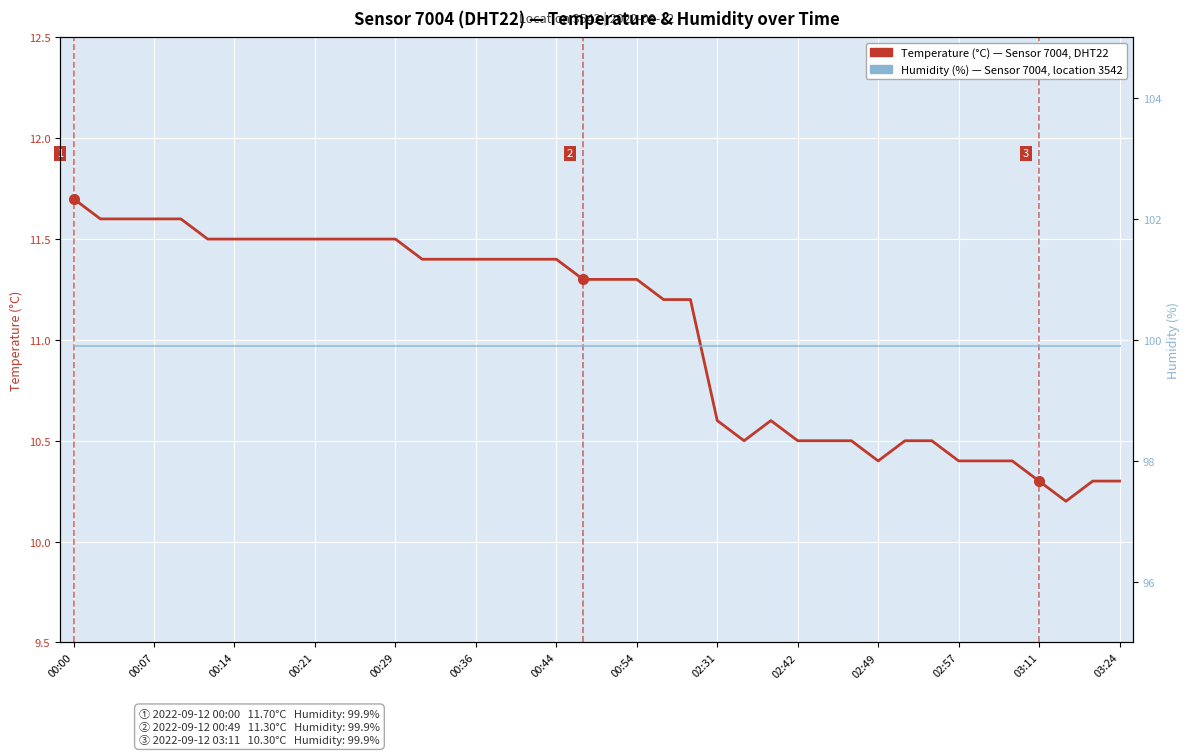

Does the chart display data point markers on the line(s)?

No